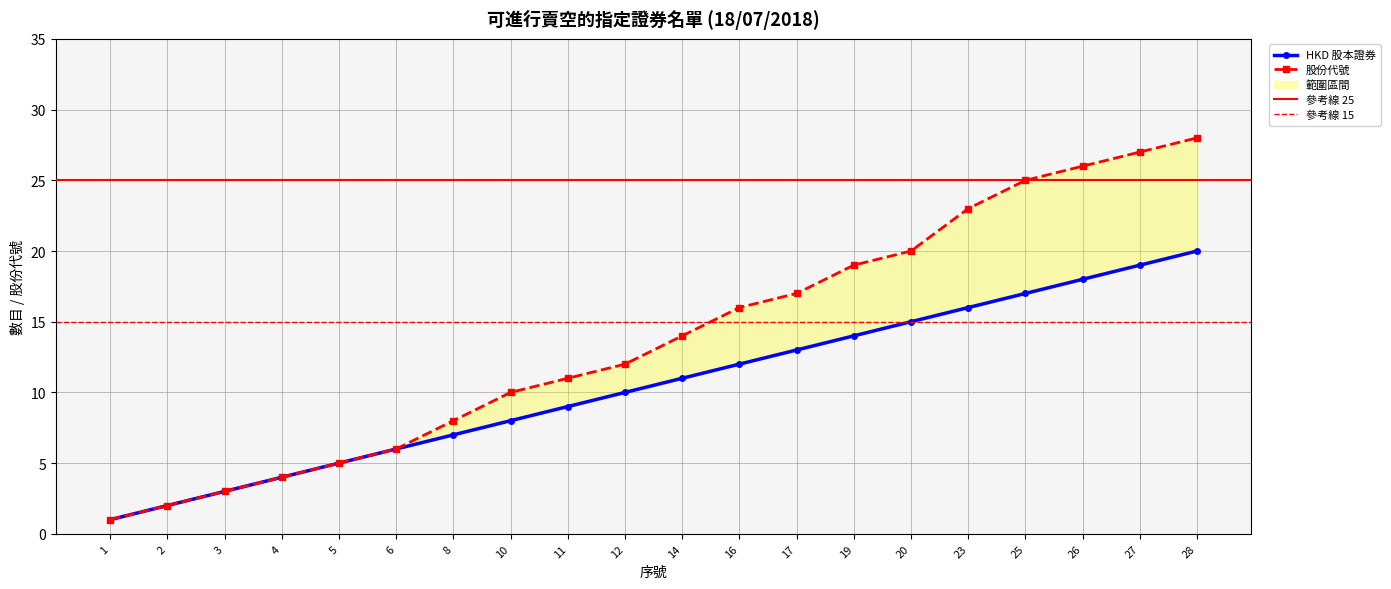

Reading left to right, what are all the values shown in this chart?

HKD 股本證券: 1	2	3	4	5	6	7	8	9	10	11	12	13	14	15	16	17	18	19	20
股份代號: 1	2	3	4	5	6	8	10	11	12	14	16	17	19	20	23	25	26	27	28